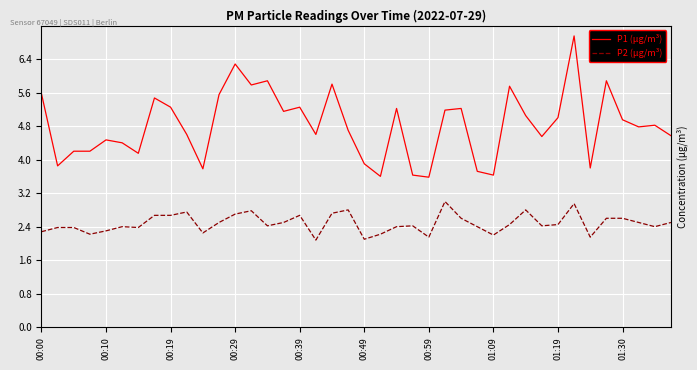

True or false: P2 (µg/m³) and P1 (µg/m³) cross at least once.

False